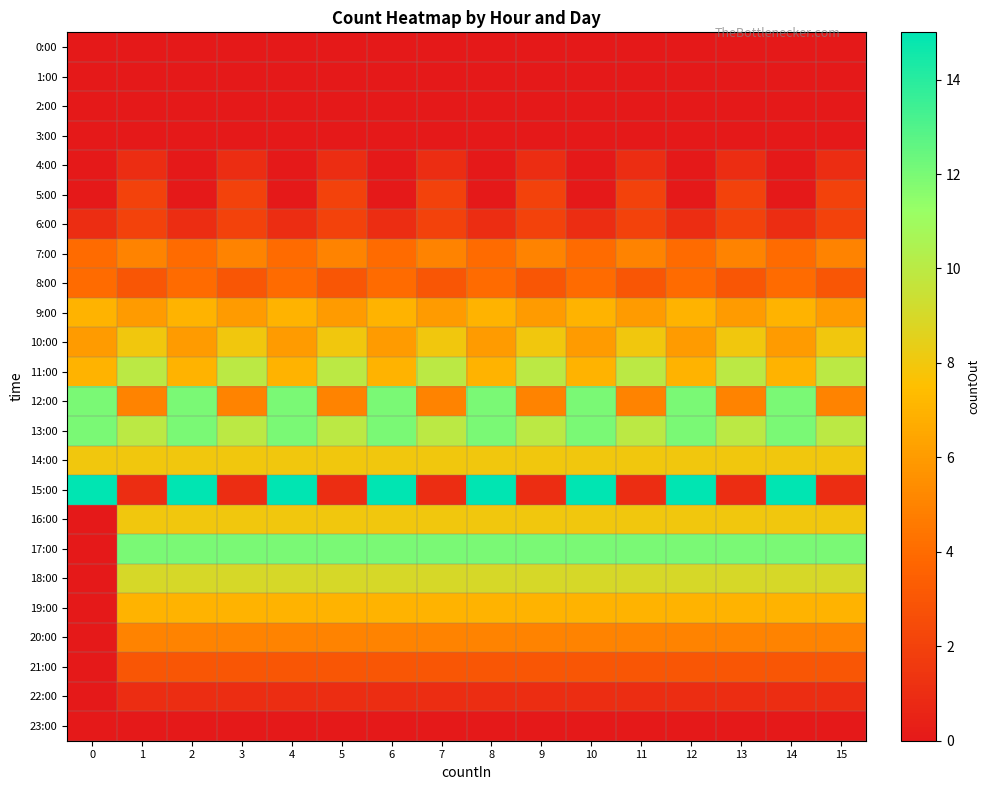

Count the number of categories in the chart.

16